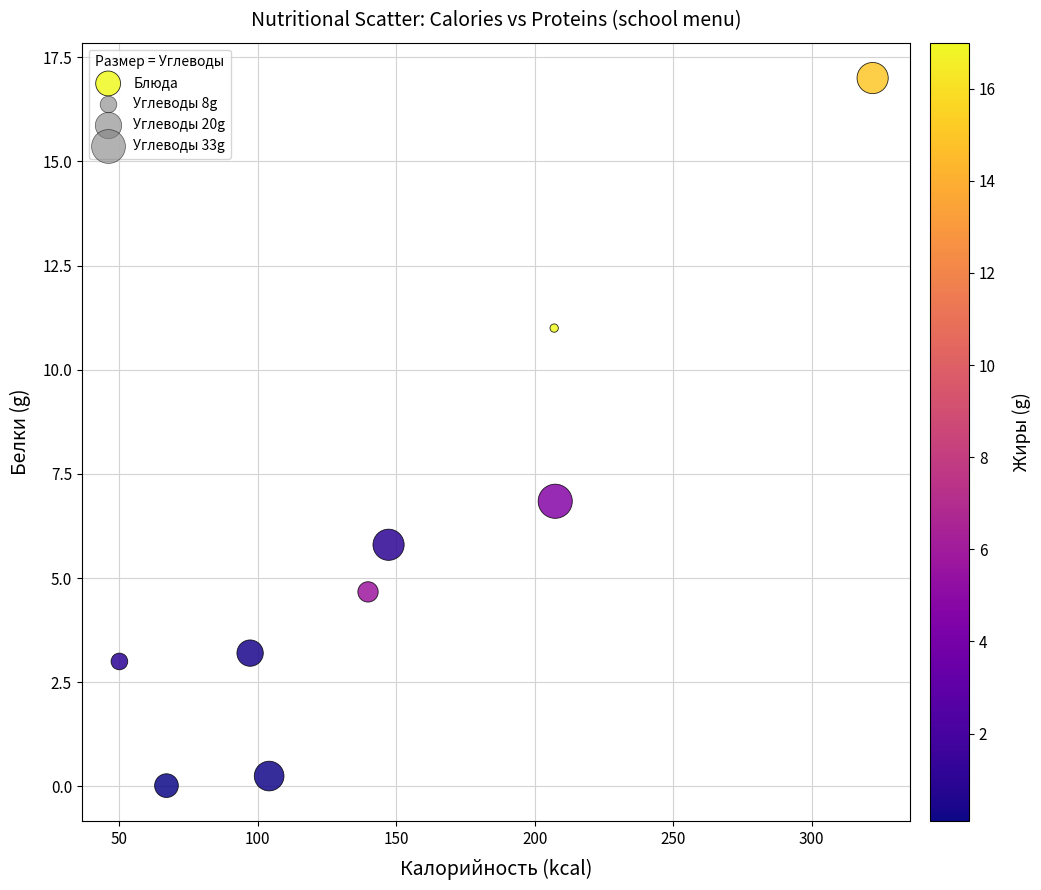

What is the range of X values (max minus min)?

272.0